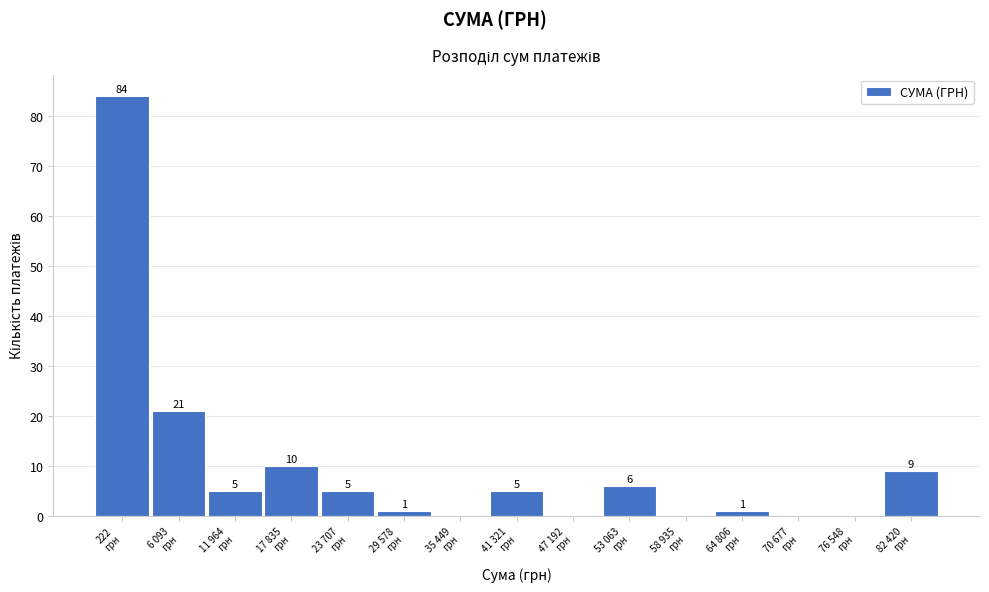

What is the sum of all values?

147